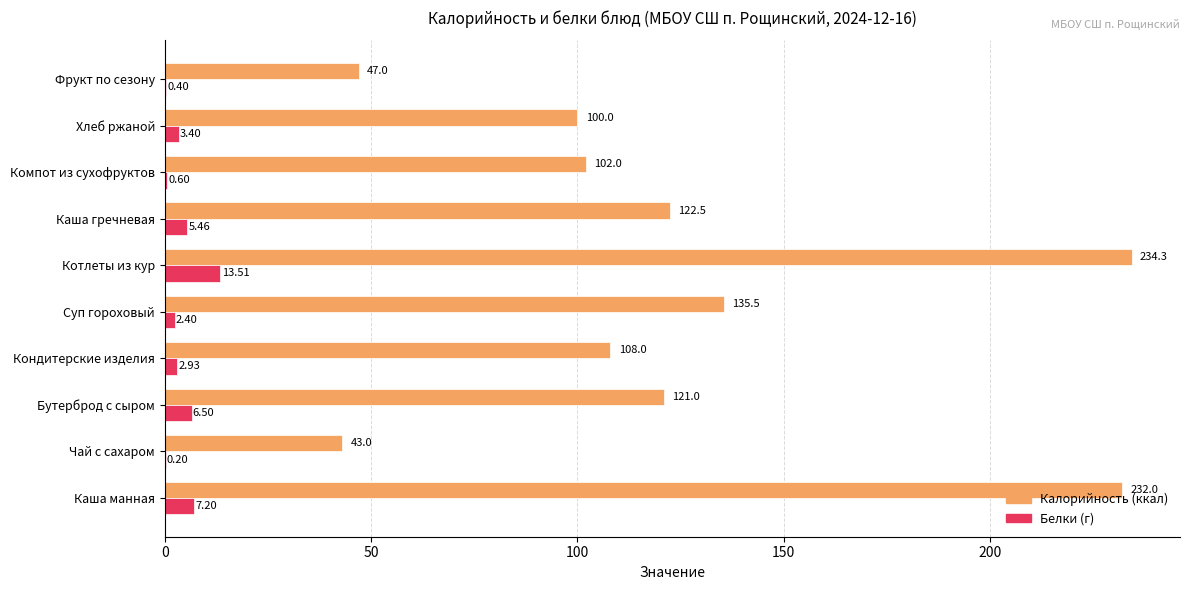

At which category is the sum across all series the highest?

Котлеты из кур